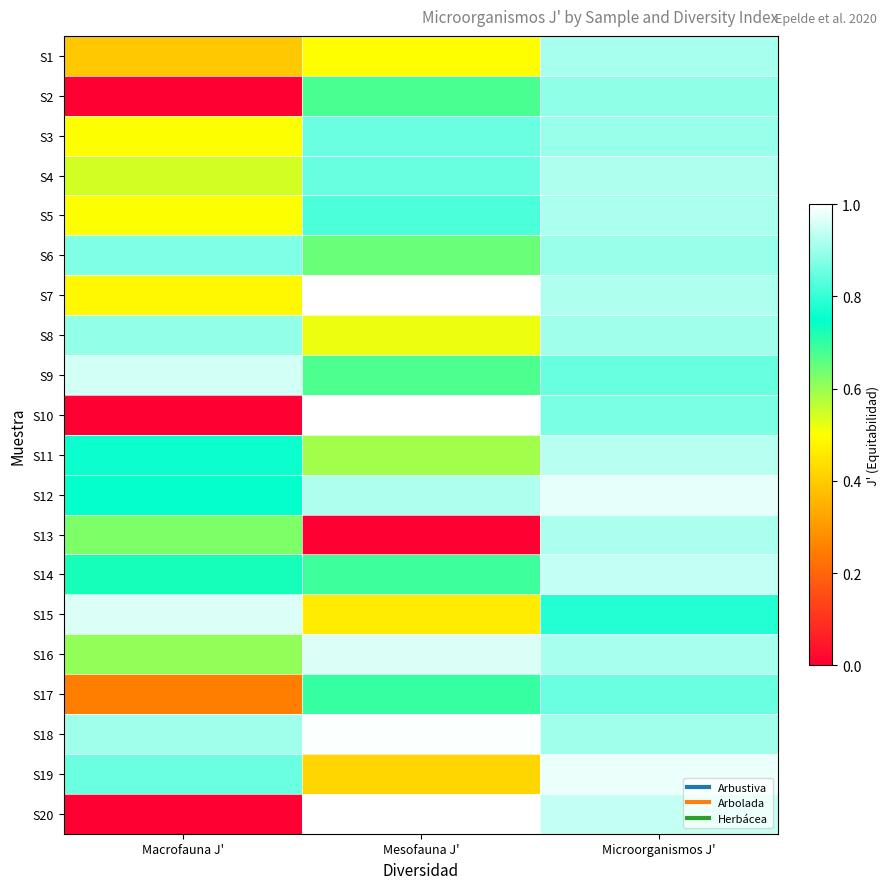

Rank the series at Macrofauna J' from highest to lowest value.

S15, S9, S18, S8, S6, S19, S11, S12, S14, S13, S16, S4, S3, S5, S7, S1, S17, S2, S10, S20